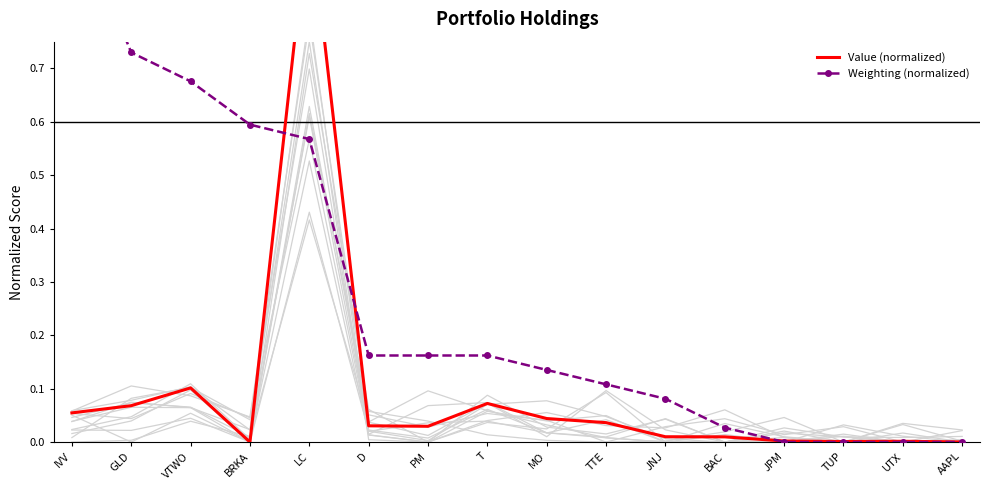

Rank the categories by Value (normalized) value from highest to lowest.

LC, VTWO, T, GLD, IVV, MO, TTE, D, PM, JNJ, BAC, JPM, UTX, TUP, AAPL, BRKA